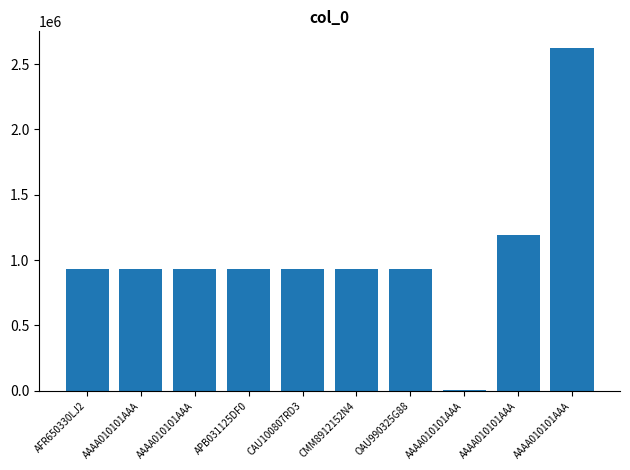

The chart shows a value of 480142 at APB031125DF0. True or false?

False